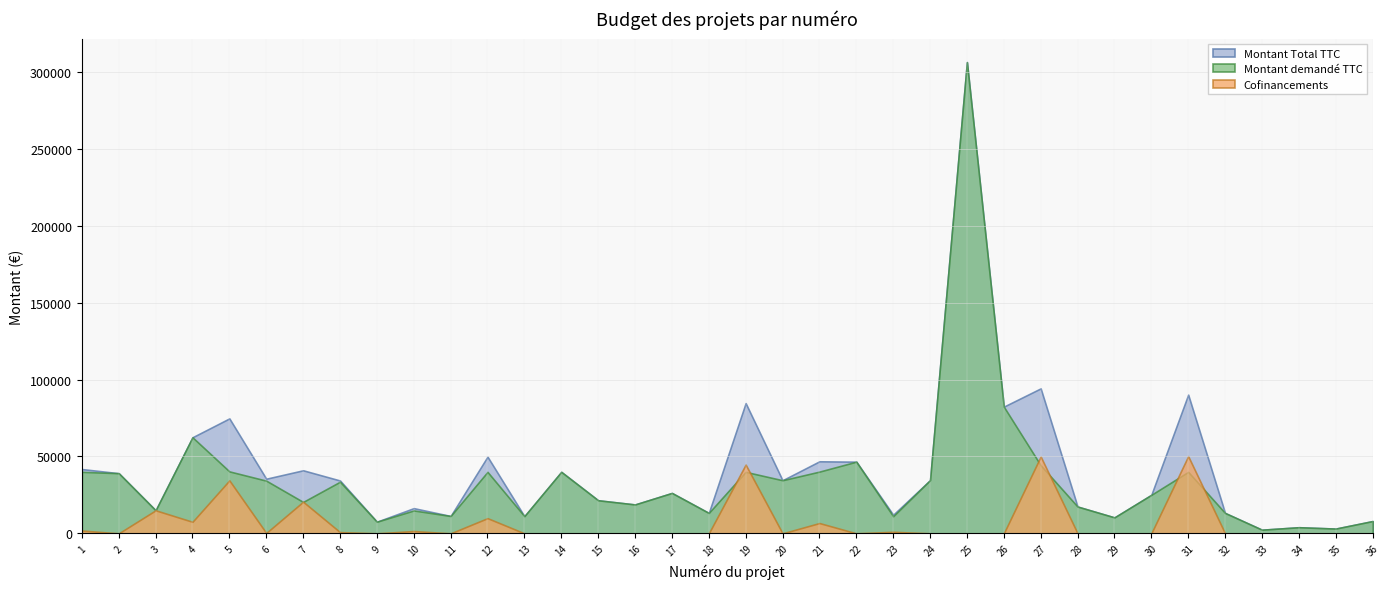

How many lines are shown in the chart?

3